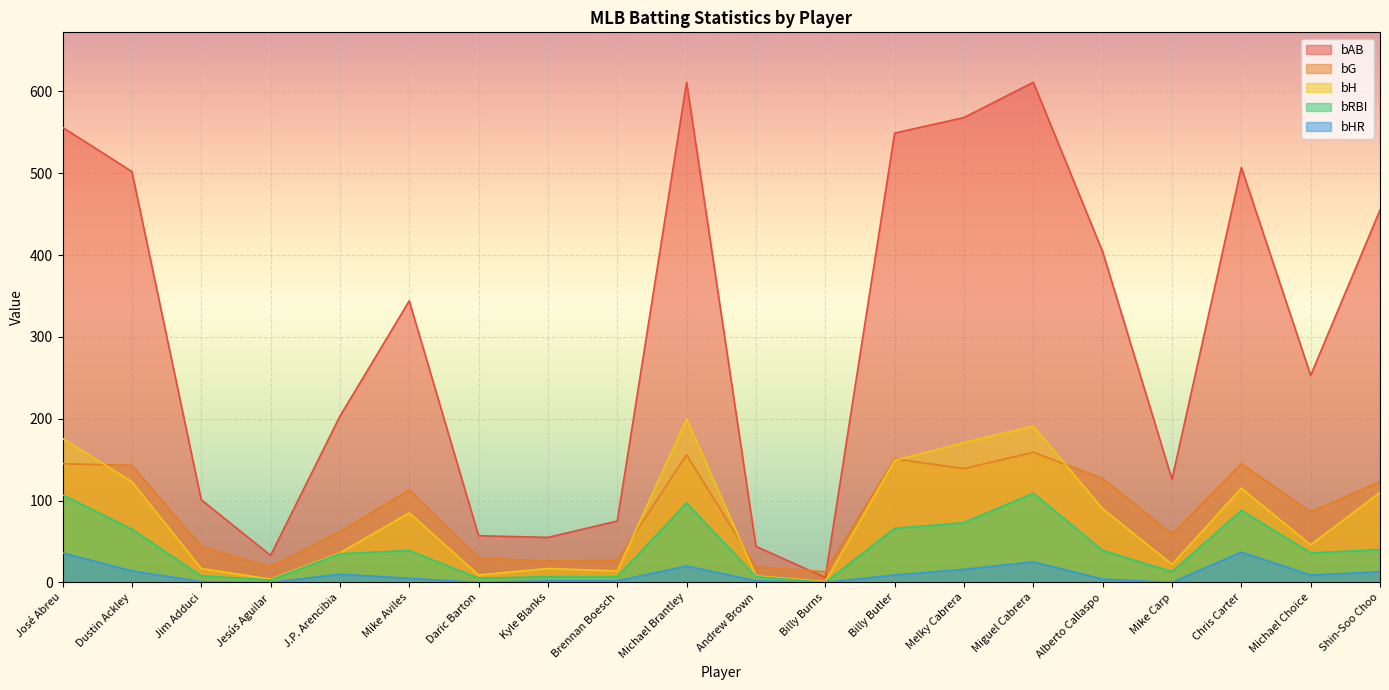

At which label does bAB reach its peak?

Michael Brantley